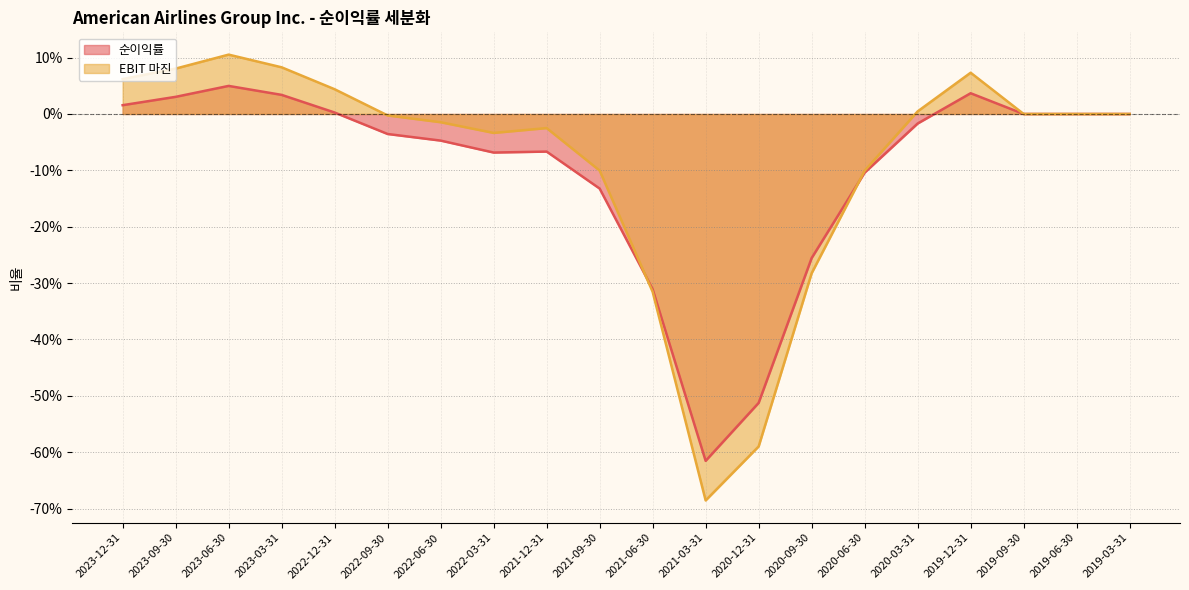

How many lines are shown in the chart?

2